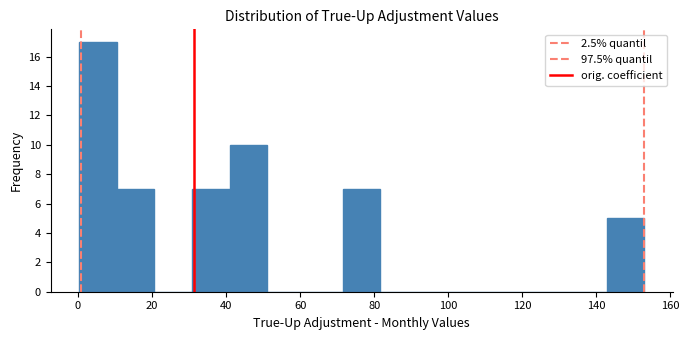

Which range on the x-axis has the tallest bar?

0 to 10